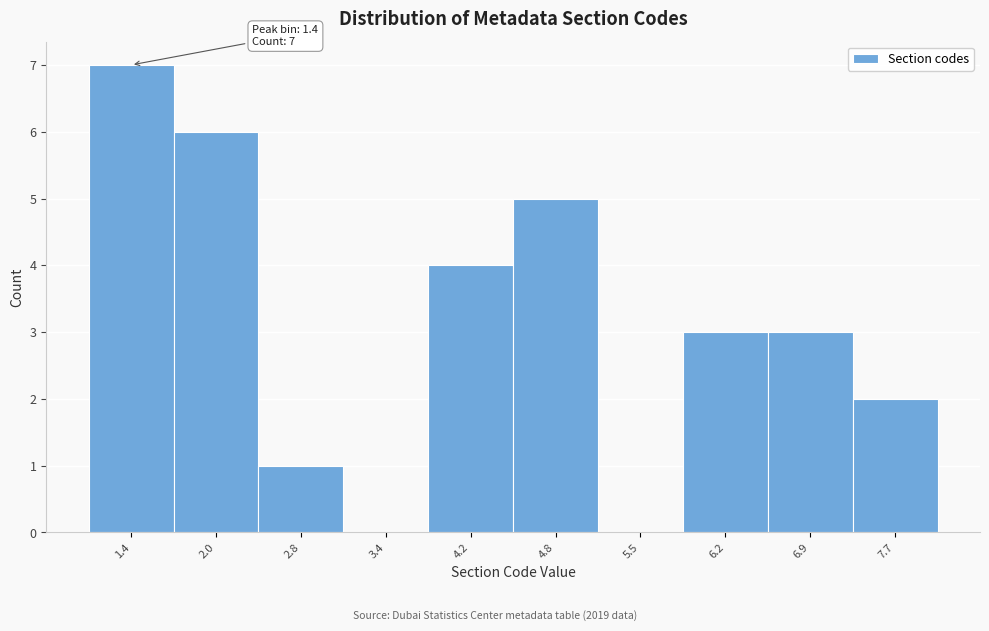

Which range on the x-axis has the tallest bar?

1.0 to 1.7